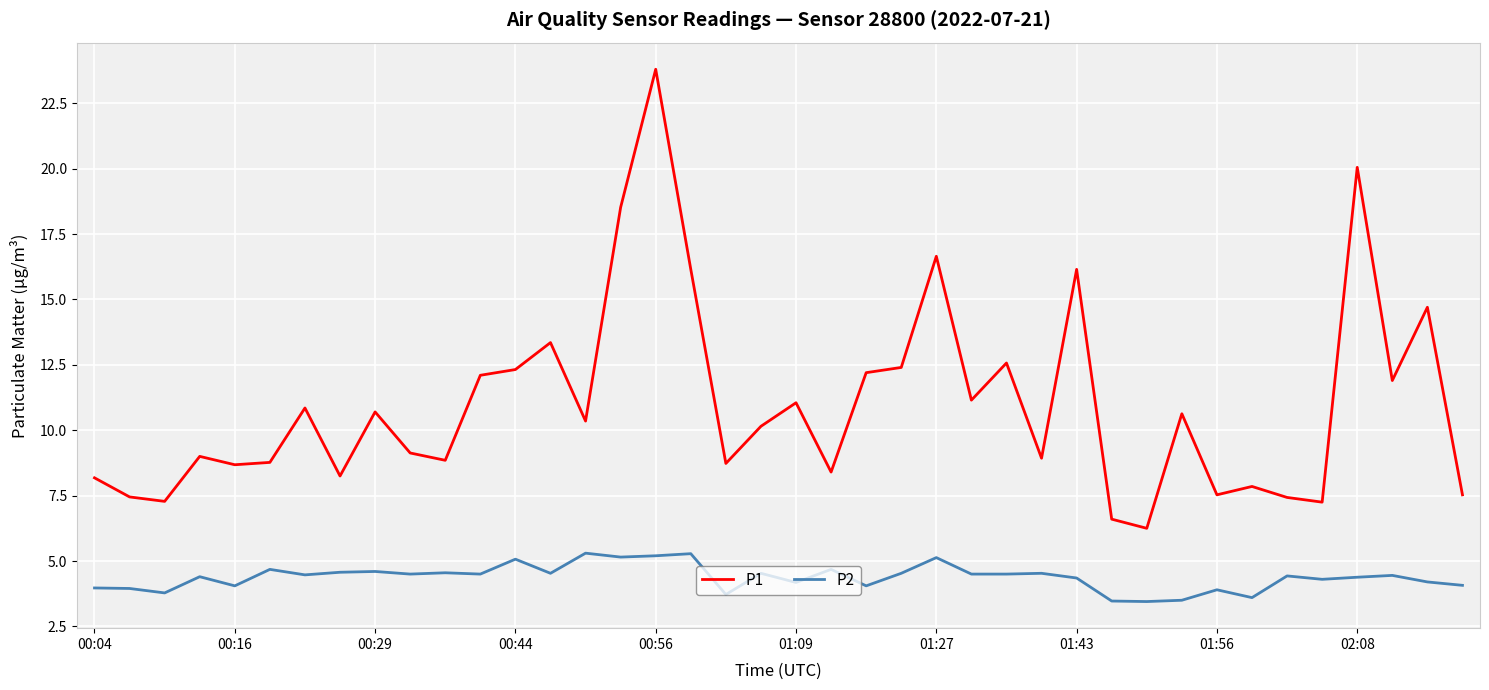

Which series has the largest total across all categories?

P1